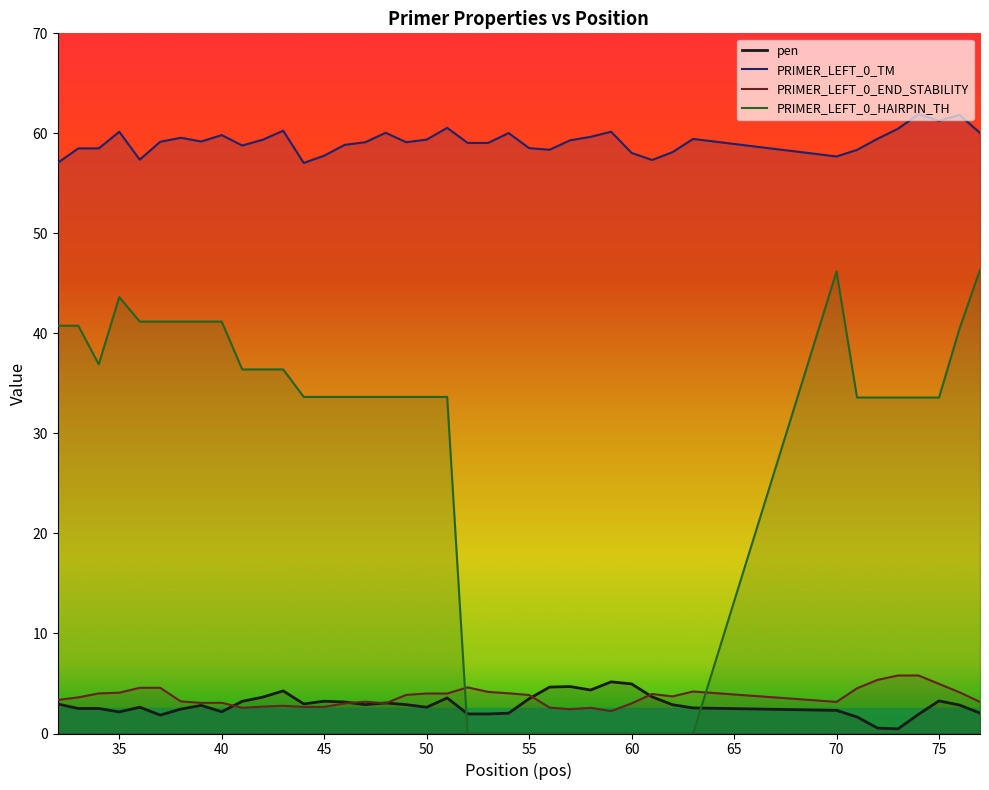

What is the total value across all series at 55?

65.9